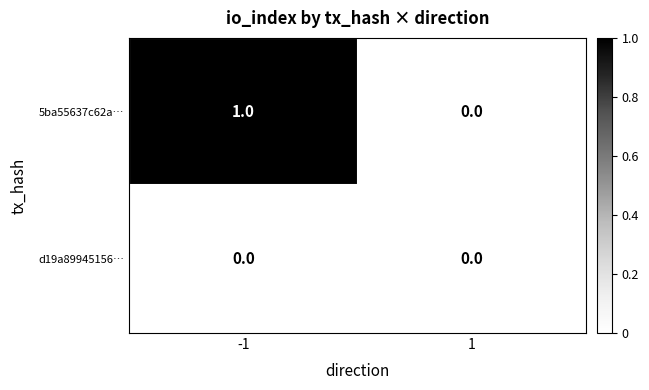

Which series has the largest range (max minus min)?

5ba55637c62a…